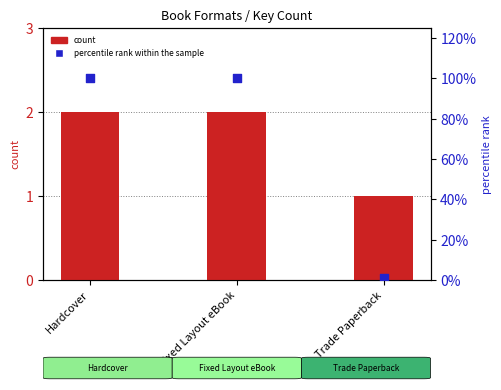

At how many categories does at least one series exceed 72?

2